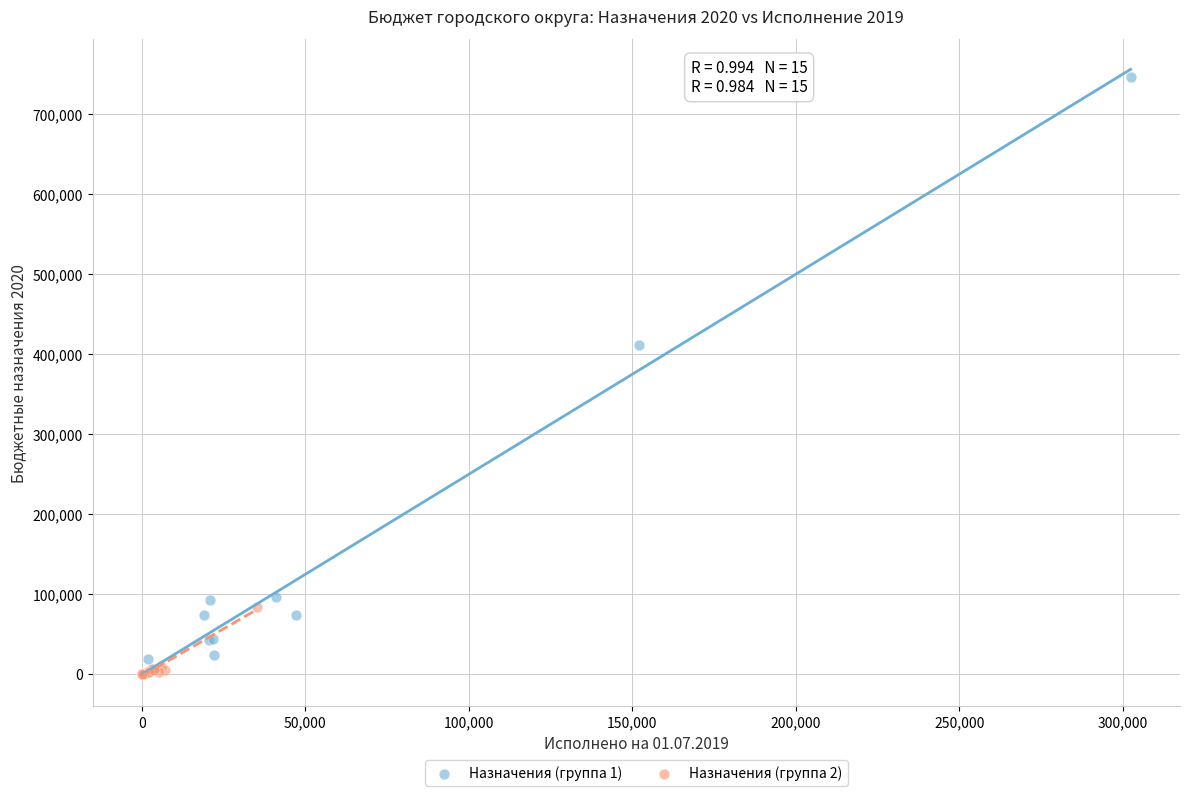

What are all the series names shown in the legend?

Назначения (группа 1), Назначения (группа 2)